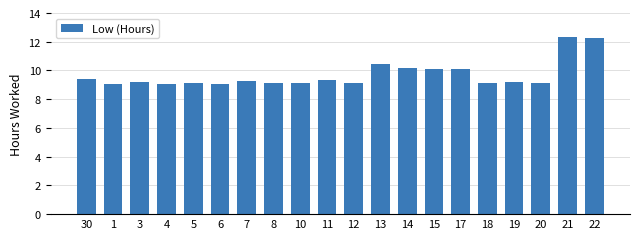

True or false: the data shows 14.0 at 14.

False